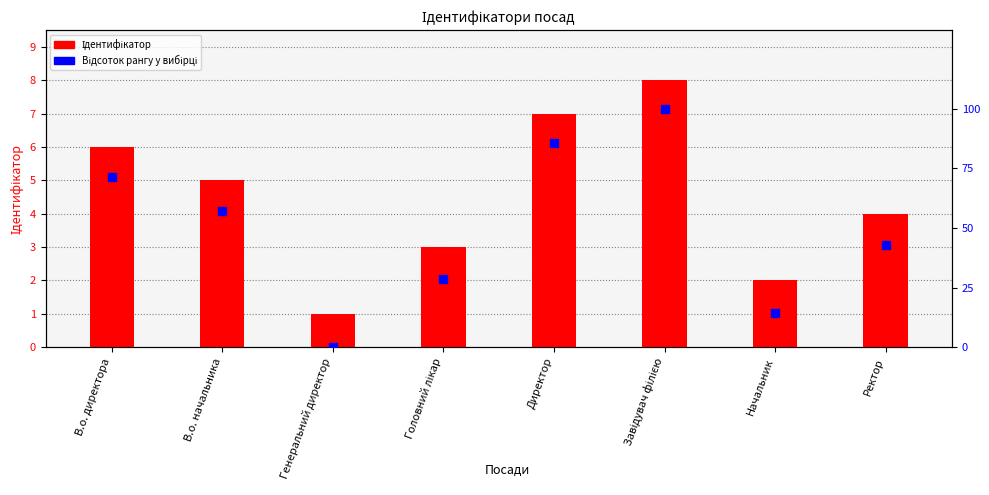

At how many categories does at least one series exceed 58?

3